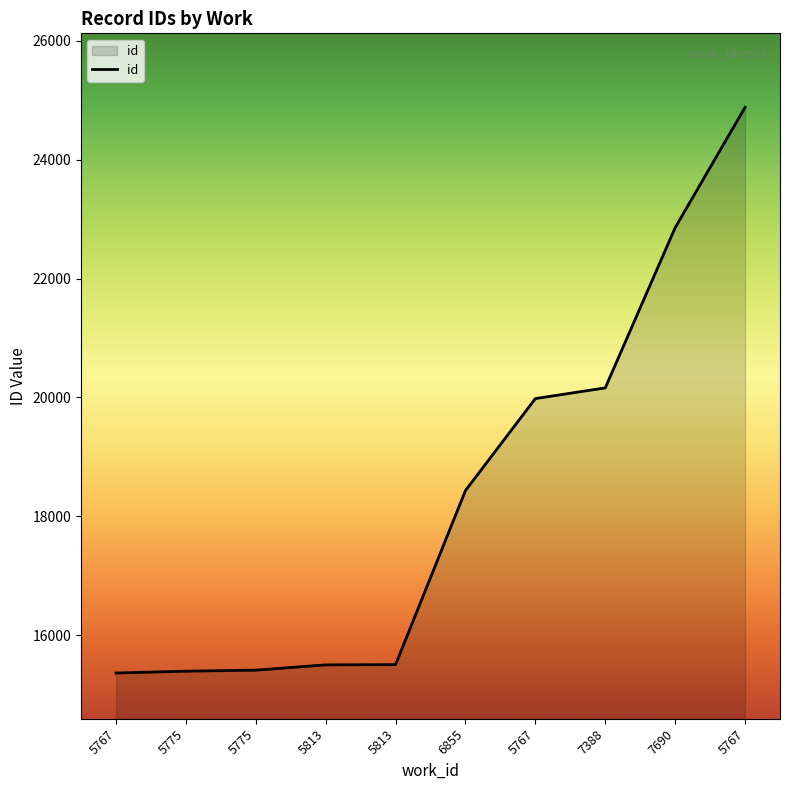

Does the chart display data point markers on the line(s)?

No